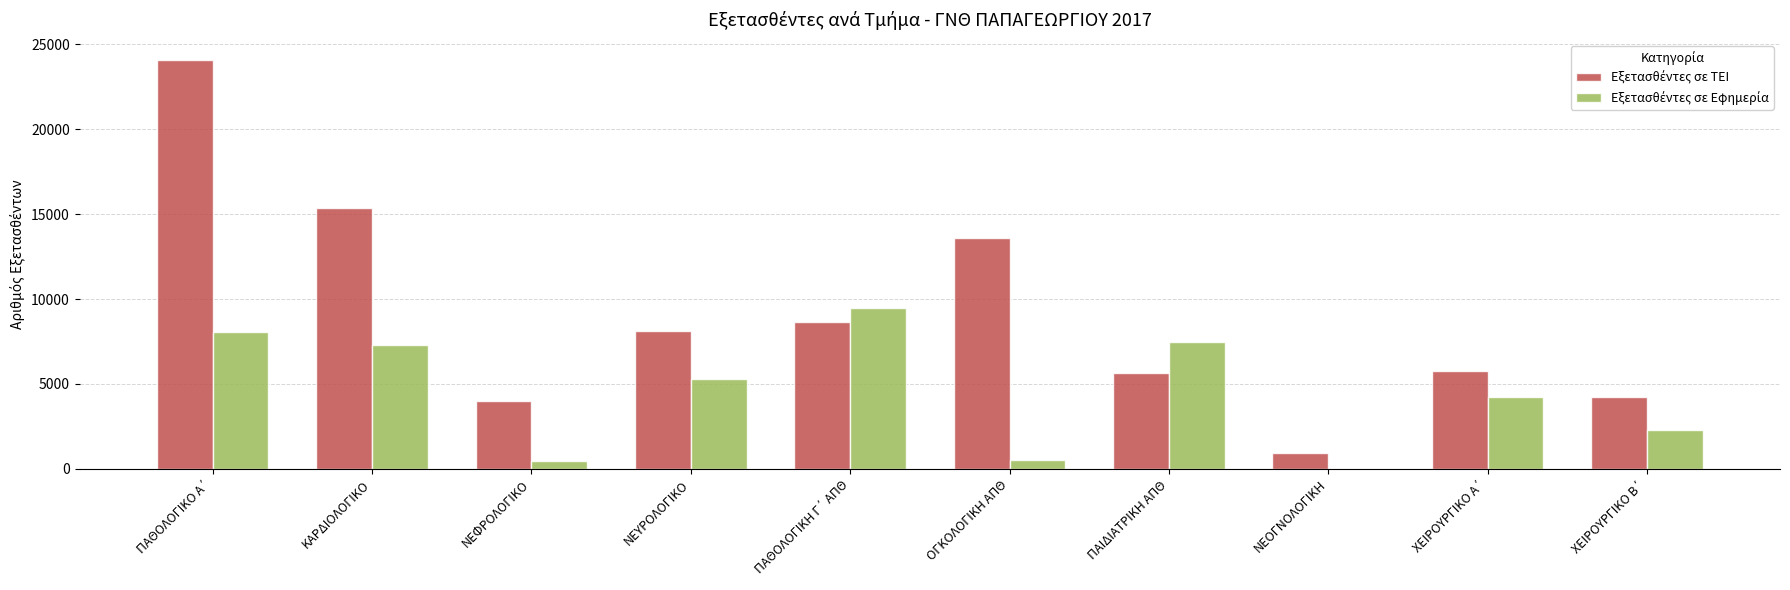

What is the maximum value shown in the chart?

24055